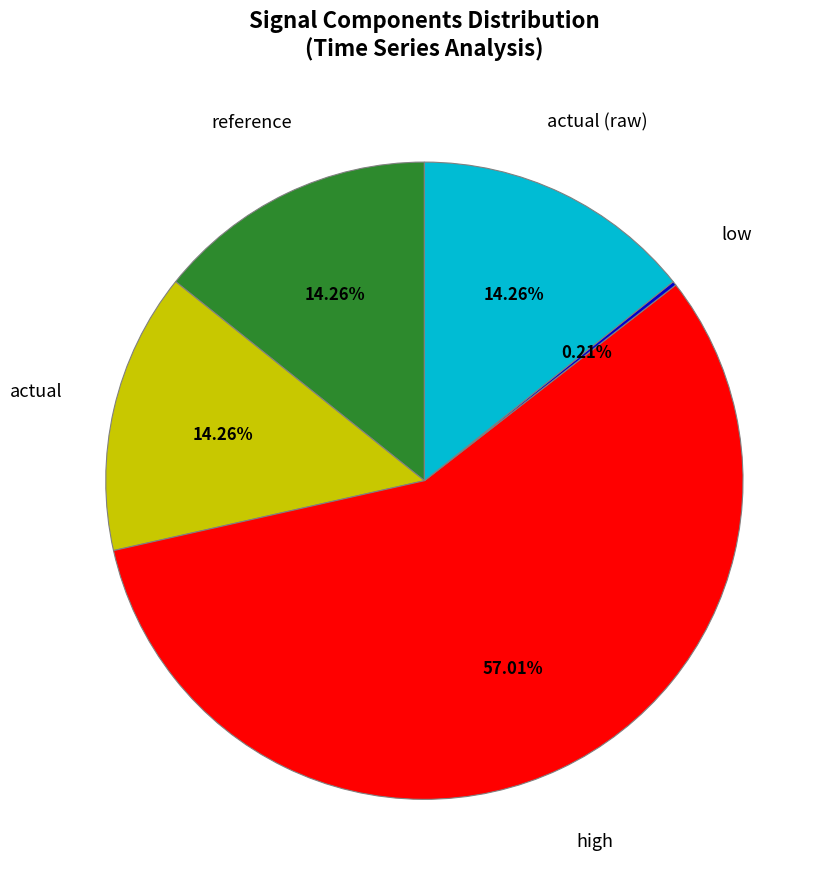

Does any single category account for the majority?

Yes